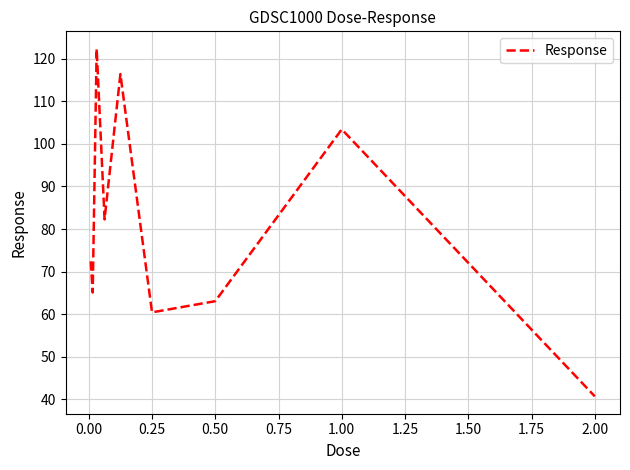

What is the difference between the maximum and minimum values?

81.6